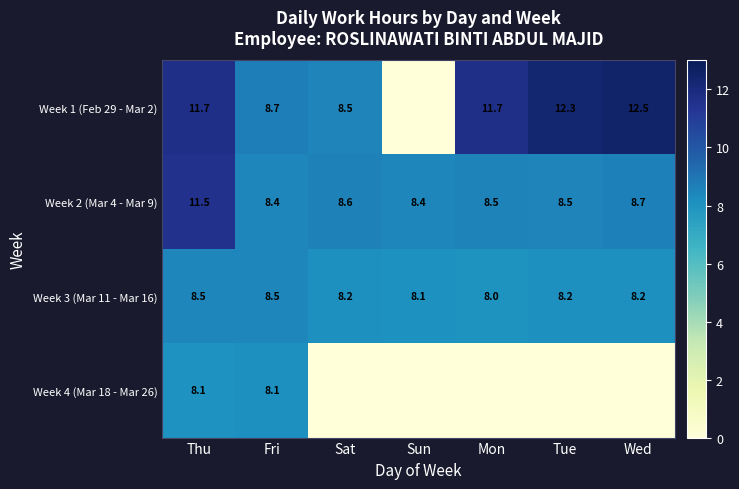

What is the difference between the second highest and minimum values in the Week 3 (Mar 11 - Mar 16) series?

0.5